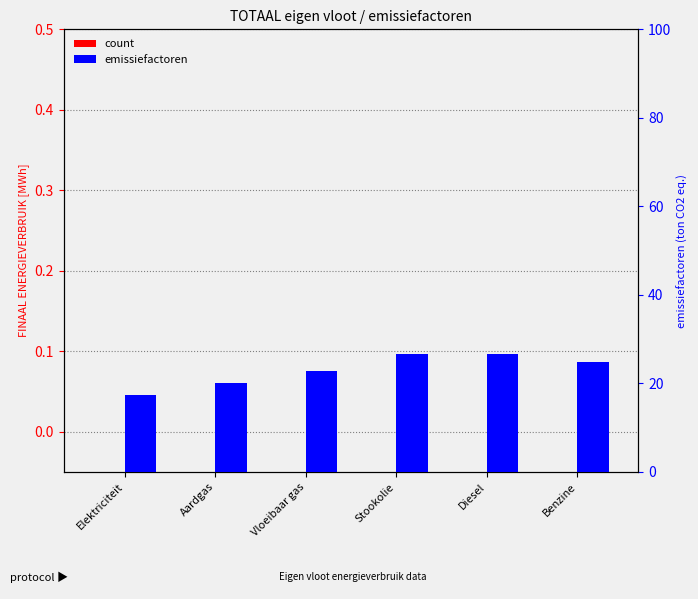

How many bars are there in total?

12